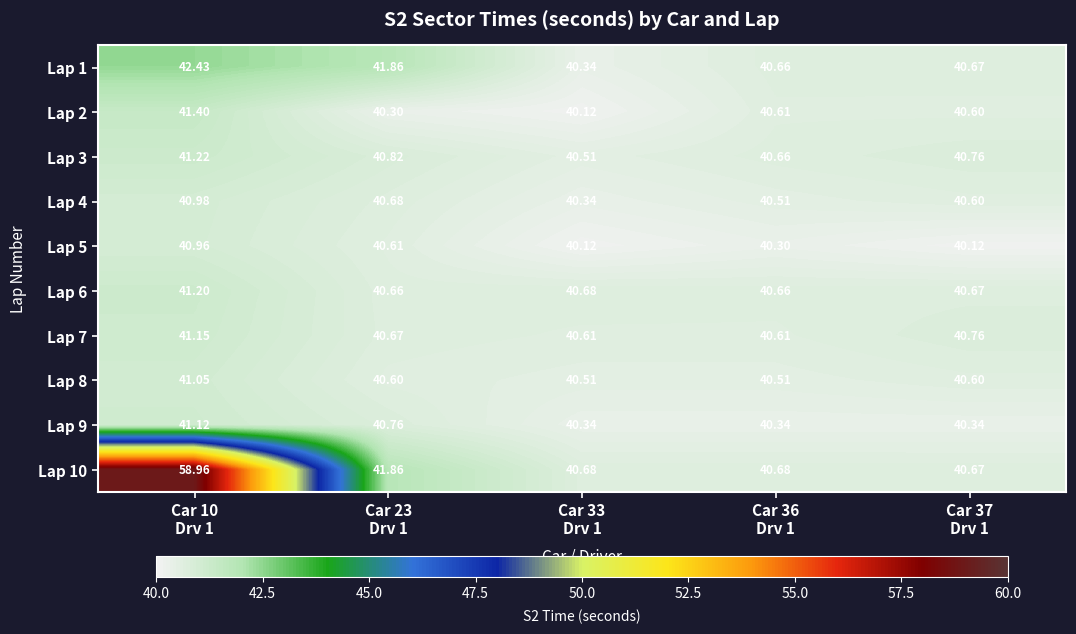

Reading left to right, transcribe all the data shown in this chart.

Lap 1: Car 10
Drv 1=42.4	Car 23
Drv 1=41.9	Car 33
Drv 1=40.3	Car 36
Drv 1=40.7	Car 37
Drv 1=40.7
Lap 2: Car 10
Drv 1=41.4	Car 23
Drv 1=40.3	Car 33
Drv 1=40.1	Car 36
Drv 1=40.6	Car 37
Drv 1=40.6
Lap 3: Car 10
Drv 1=41.2	Car 23
Drv 1=40.8	Car 33
Drv 1=40.5	Car 36
Drv 1=40.7	Car 37
Drv 1=40.8
Lap 4: Car 10
Drv 1=41.0	Car 23
Drv 1=40.7	Car 33
Drv 1=40.3	Car 36
Drv 1=40.5	Car 37
Drv 1=40.6
Lap 5: Car 10
Drv 1=41.0	Car 23
Drv 1=40.6	Car 33
Drv 1=40.1	Car 36
Drv 1=40.3	Car 37
Drv 1=40.1
Lap 6: Car 10
Drv 1=41.2	Car 23
Drv 1=40.7	Car 33
Drv 1=40.7	Car 36
Drv 1=40.7	Car 37
Drv 1=40.7
Lap 7: Car 10
Drv 1=41.1	Car 23
Drv 1=40.7	Car 33
Drv 1=40.6	Car 36
Drv 1=40.6	Car 37
Drv 1=40.8
Lap 8: Car 10
Drv 1=41.0	Car 23
Drv 1=40.6	Car 33
Drv 1=40.5	Car 36
Drv 1=40.5	Car 37
Drv 1=40.6
Lap 9: Car 10
Drv 1=41.1	Car 23
Drv 1=40.8	Car 33
Drv 1=40.3	Car 36
Drv 1=40.3	Car 37
Drv 1=40.3
Lap 10: Car 10
Drv 1=59.0	Car 23
Drv 1=41.9	Car 33
Drv 1=40.7	Car 36
Drv 1=40.7	Car 37
Drv 1=40.7